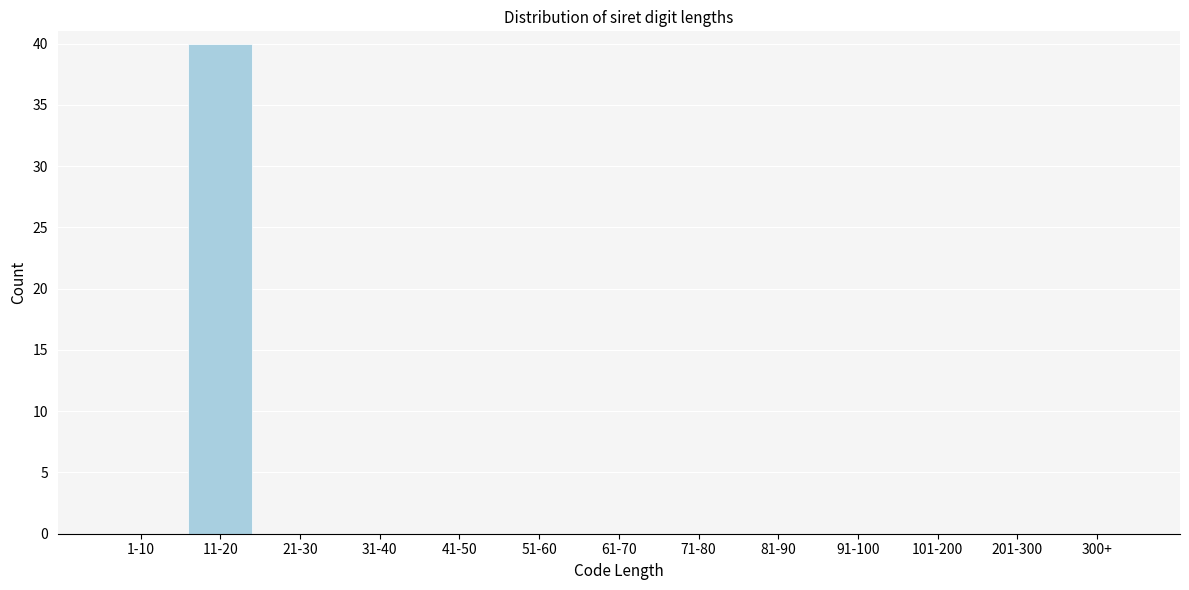

Reading left to right, what are all the values shown in this chart?

1-10=0	11-20=40	21-30=0	31-40=0	41-50=0	51-60=0	61-70=0	71-80=0	81-90=0	91-100=0	101-200=0	201-300=0	300+=0